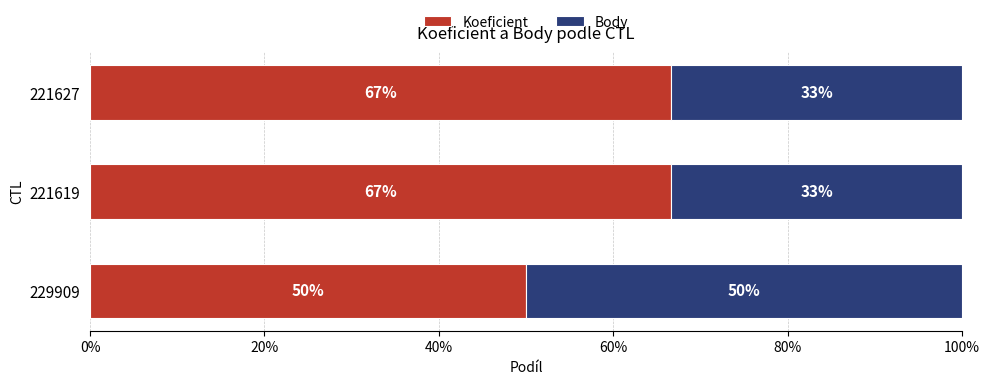

Where is Koeficient nearest to the value 58?

229909